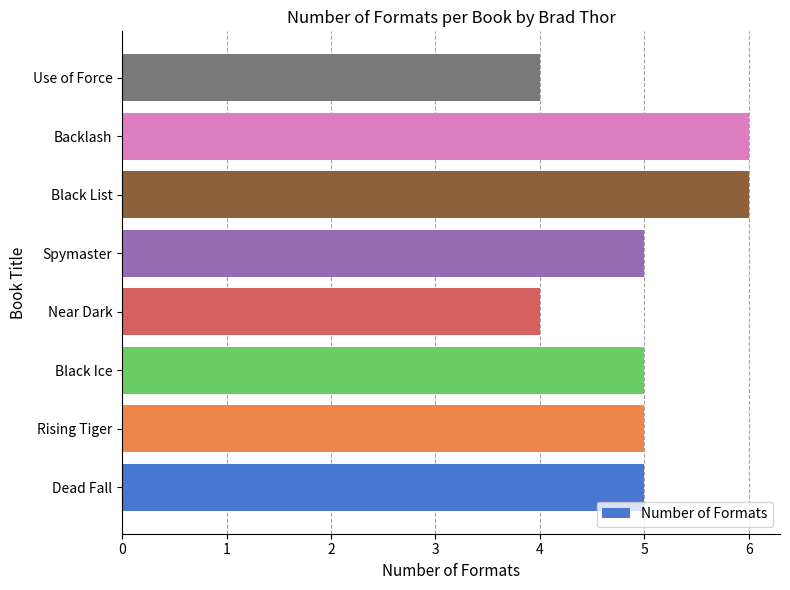

What is the difference between the maximum and minimum values?

2